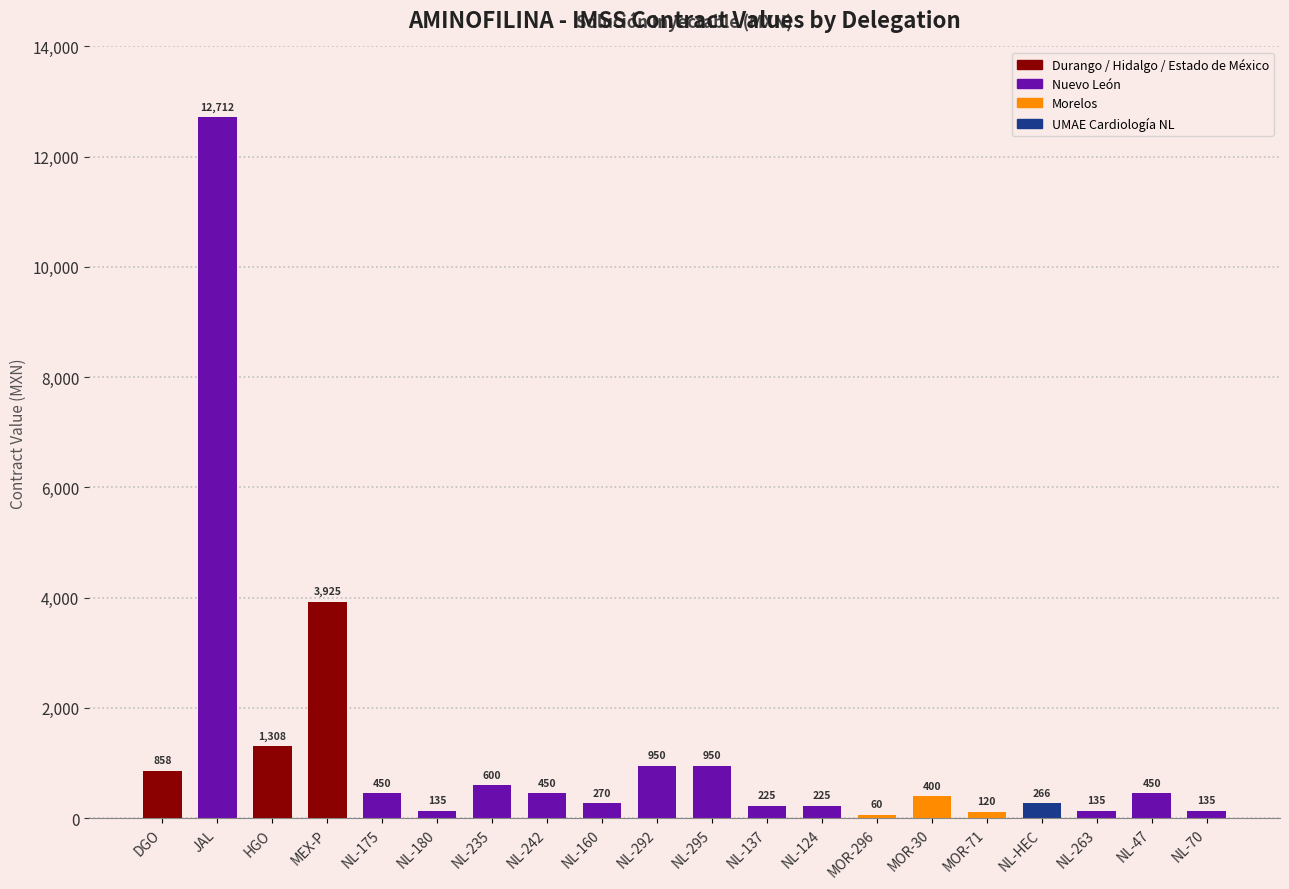

Approximately how many times larger is the value at MEX-P compared to MOR-296?

65.4